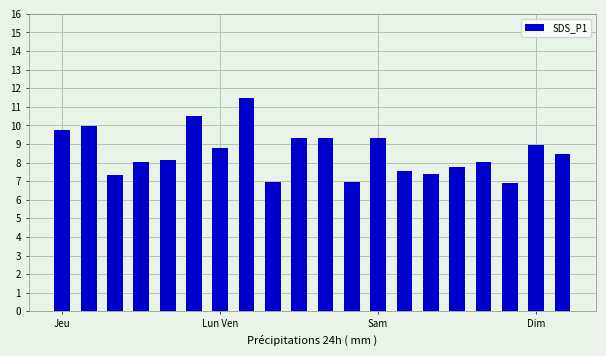

What is the value of the 17th bar from the left?

8.1